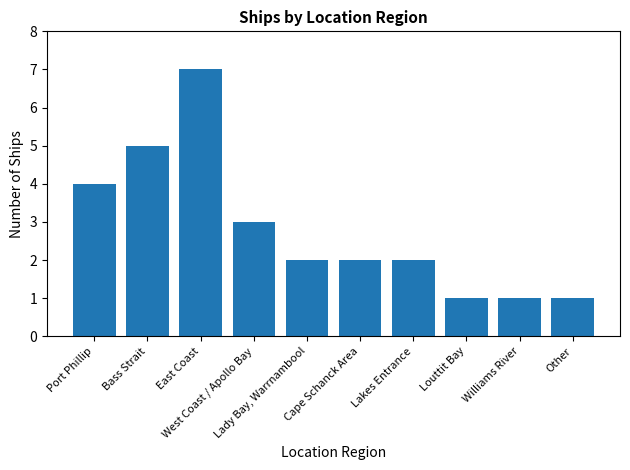

What is the label of the 9th bar from the left?

Williams River